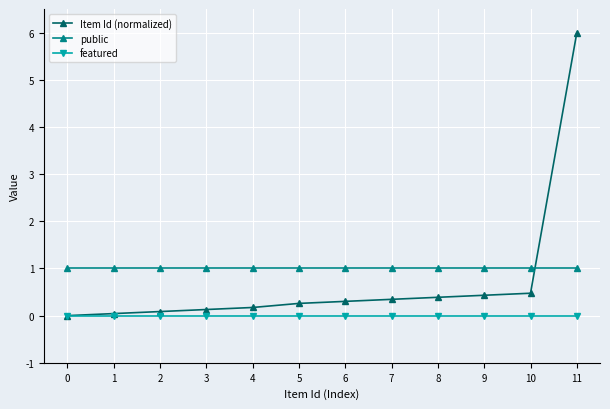

What value does the Item Id (normalized) series have at 2?

0.1